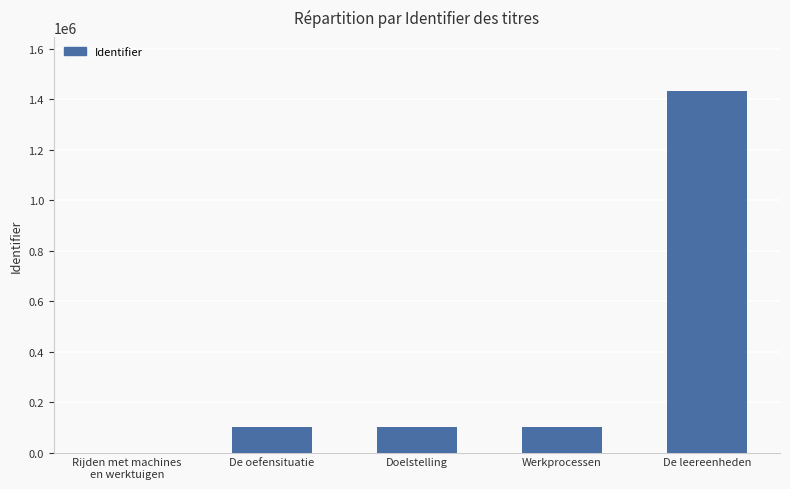

What is the change in value from De oefensituatie to Werkprocessen?

+3